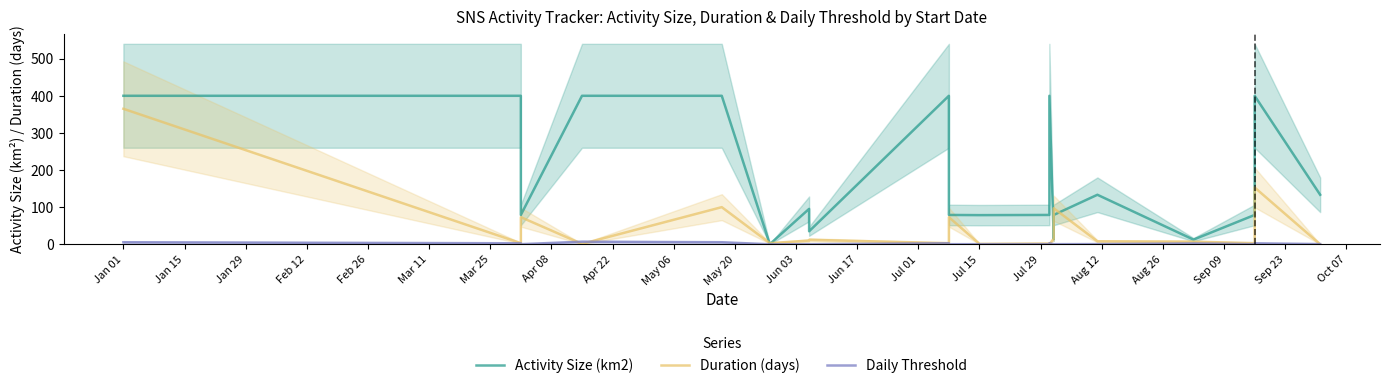

What are all the series names shown in the legend?

Activity Size (km2), Duration (days), Daily Threshold